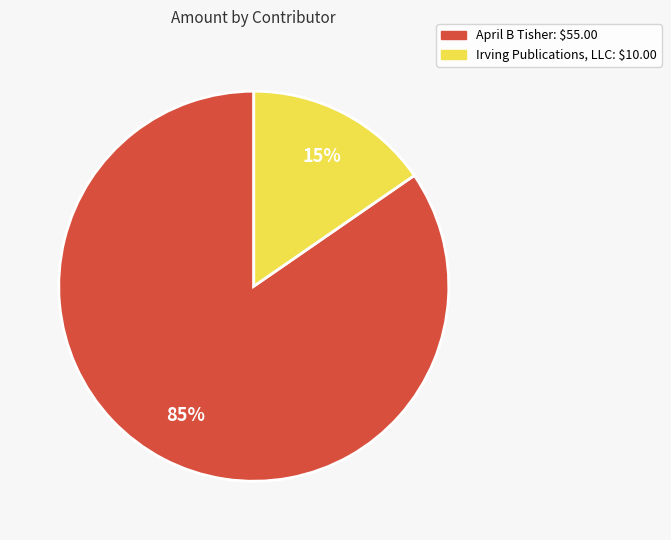

Which slice is the largest?

April B Tisher